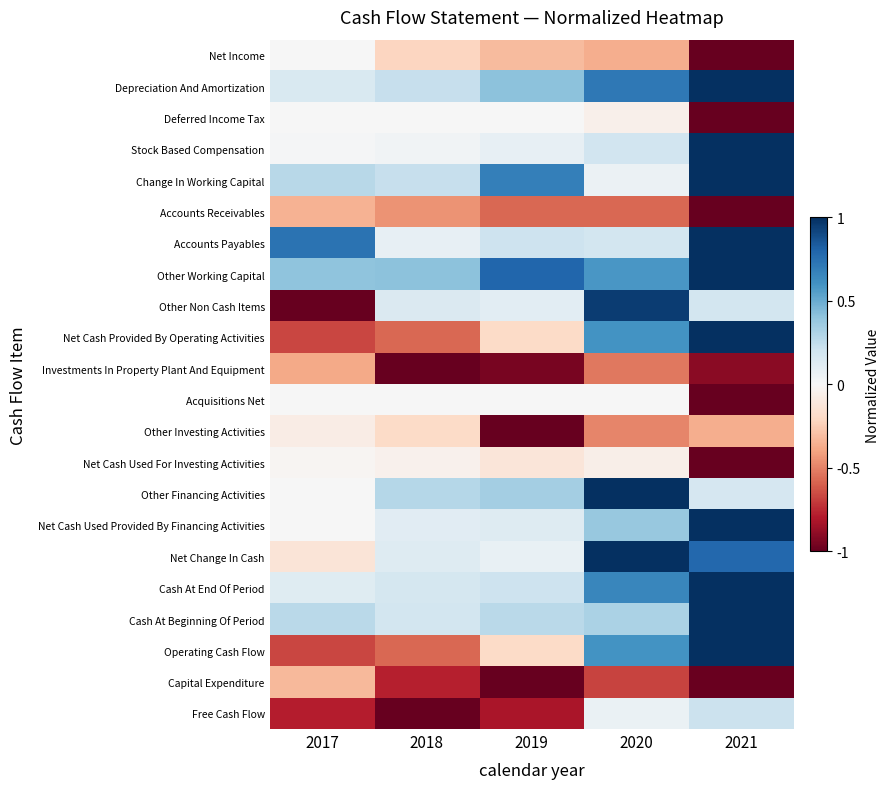

Between 2018 and 2017, which is larger?

2017